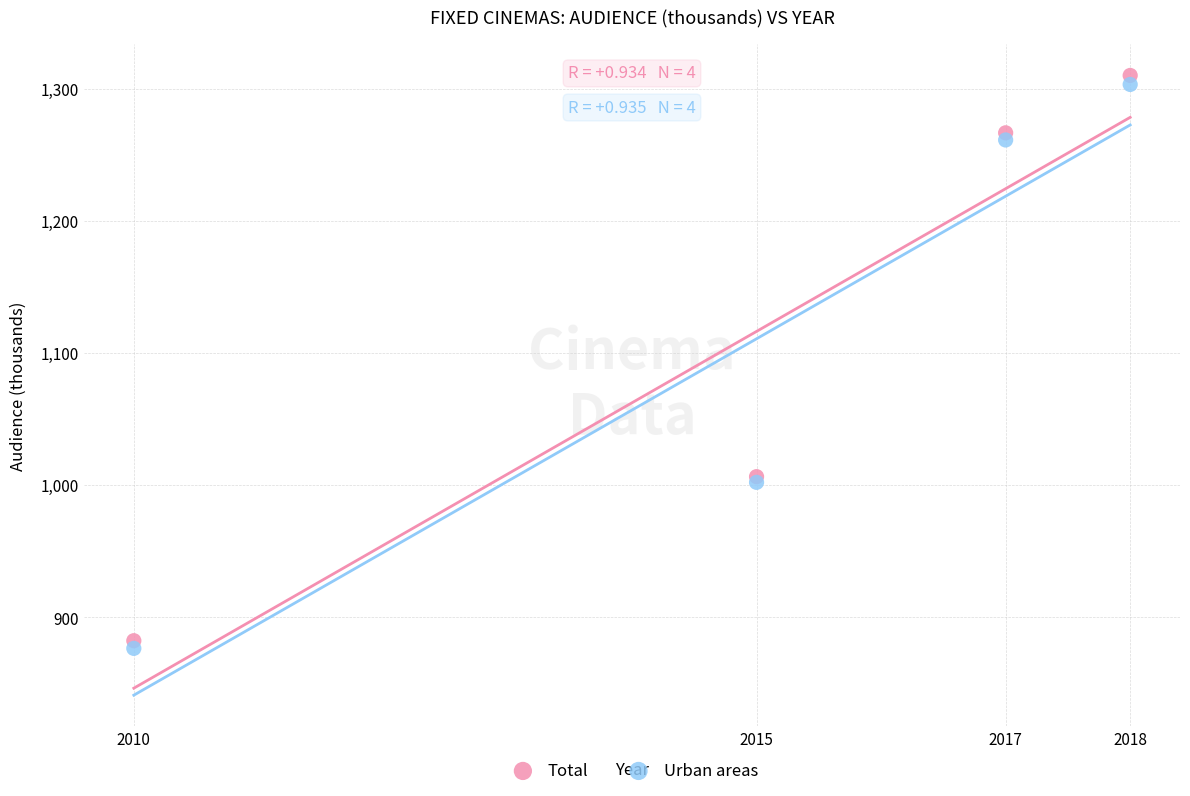

Which series has the widest spread of Y values?

Total